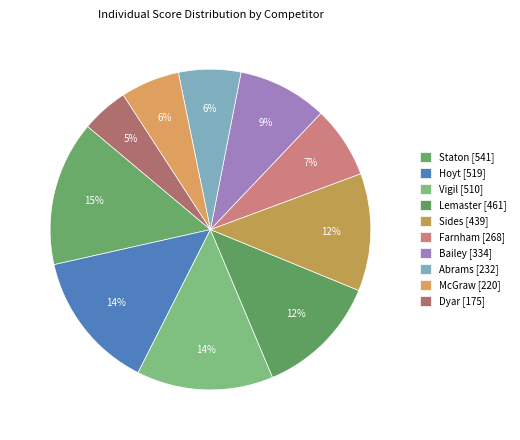

How many slices are in this pie chart?

10